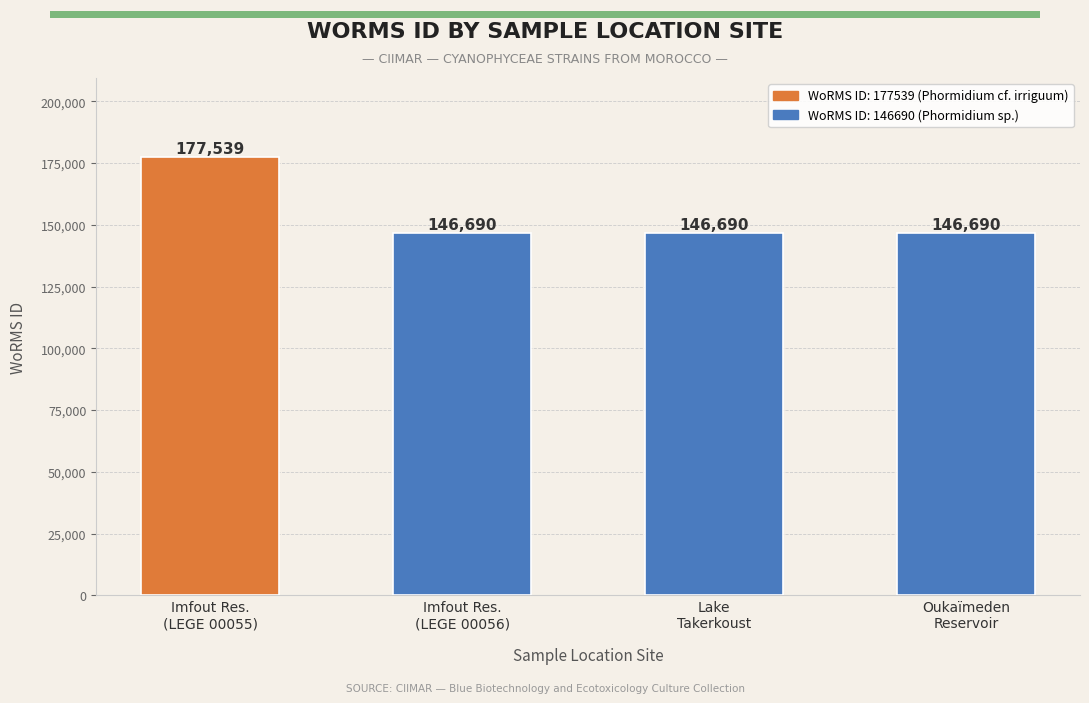

What position from the left is Imfout Res.
(LEGE 00055)?

1